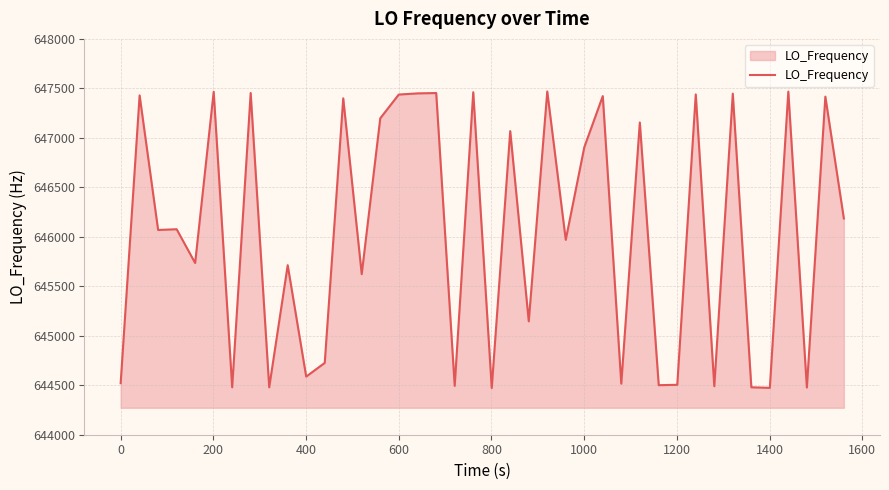

What is the smallest value displayed?

644472.3